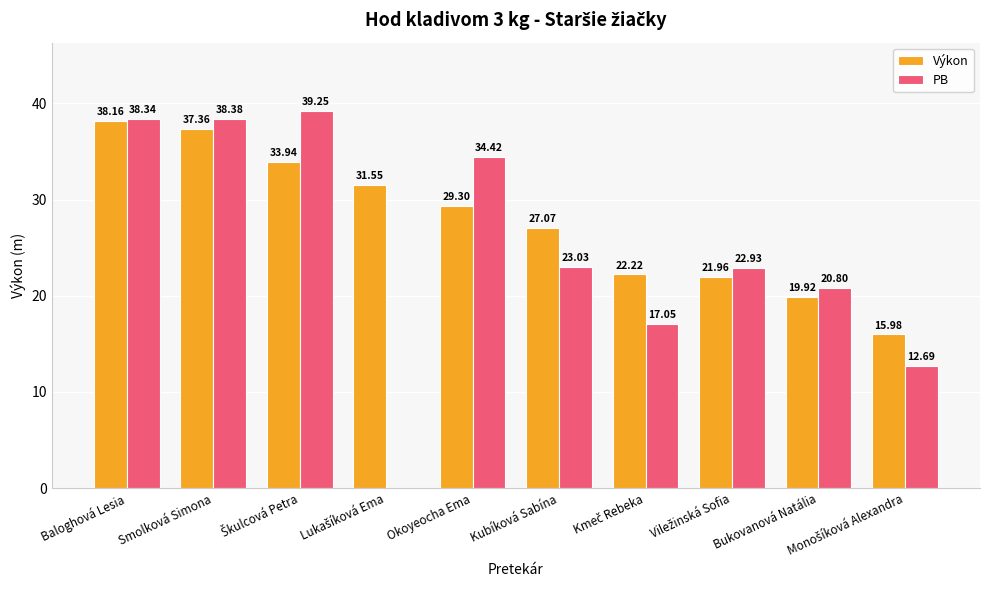

At which category is the sum across all series the highest?

Baloghová Lesia